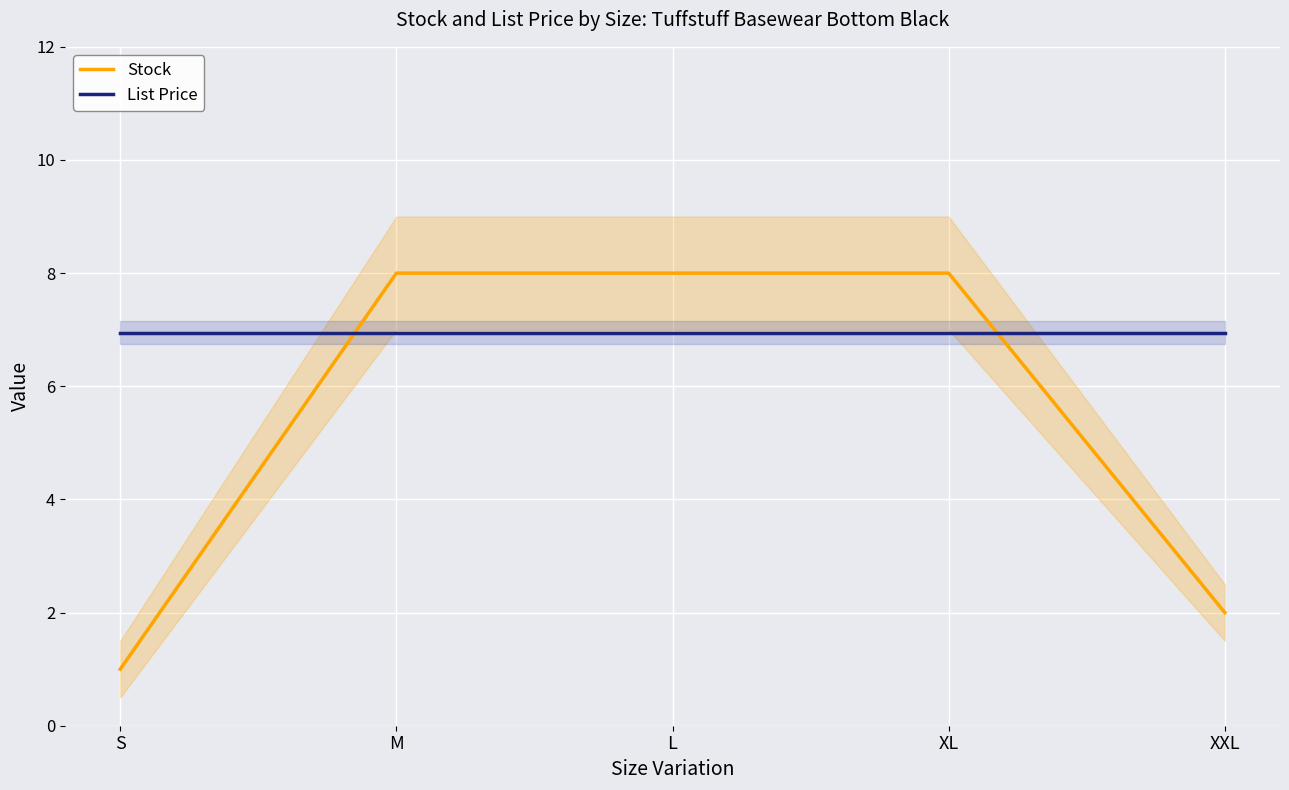

Reading right to left, transcribe all the data shown in this chart.

Stock: XXL=2.0	XL=8.0	L=8.0	M=8.0	S=1.0
List Price: XXL=7.0	XL=7.0	L=7.0	M=7.0	S=7.0